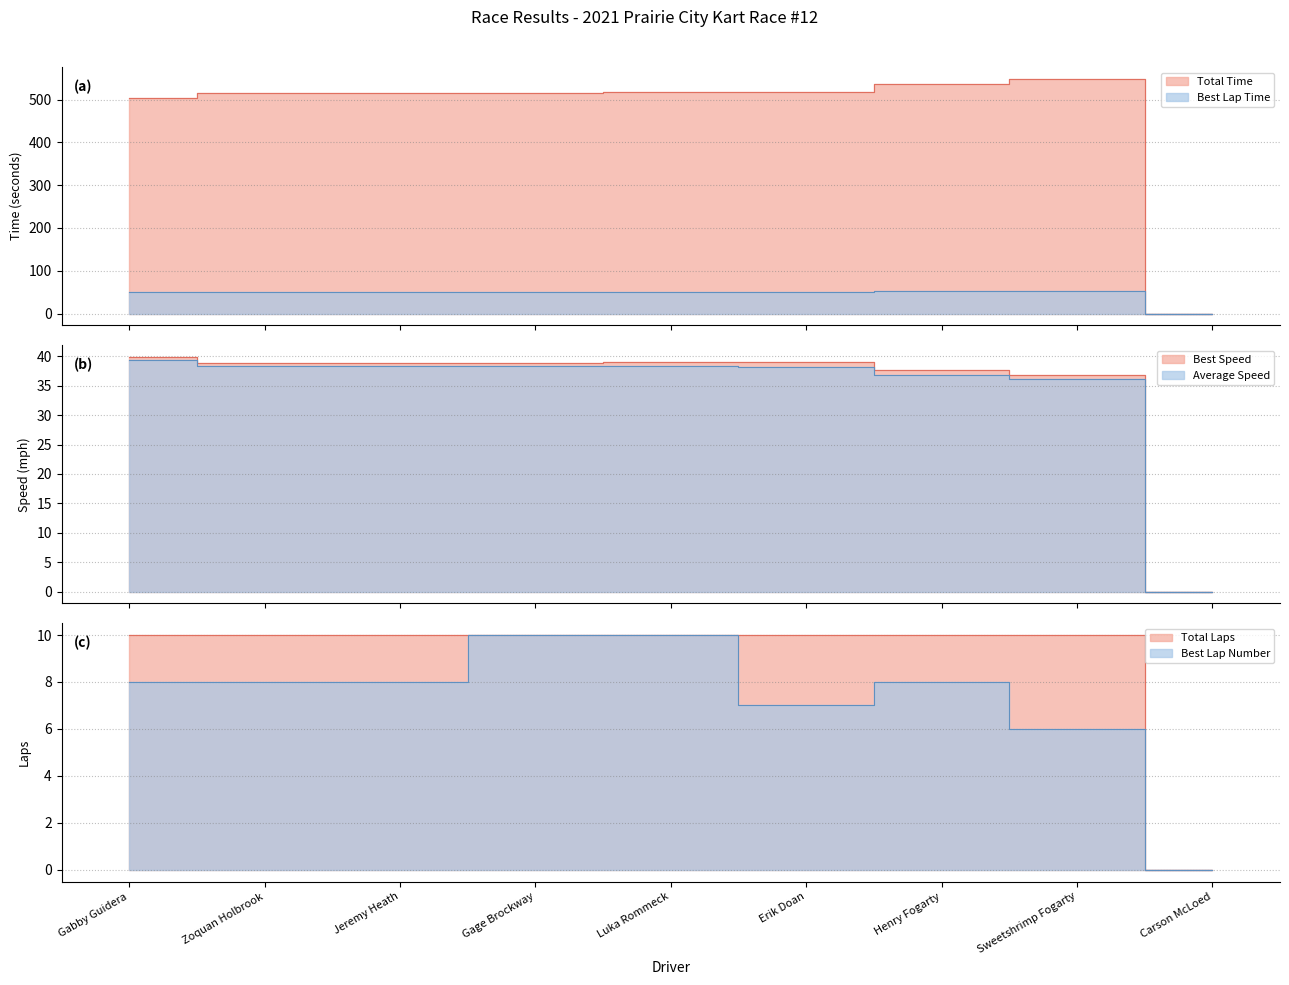

What is the difference between the second highest and second lowest values in the Best Speed series?

2.1